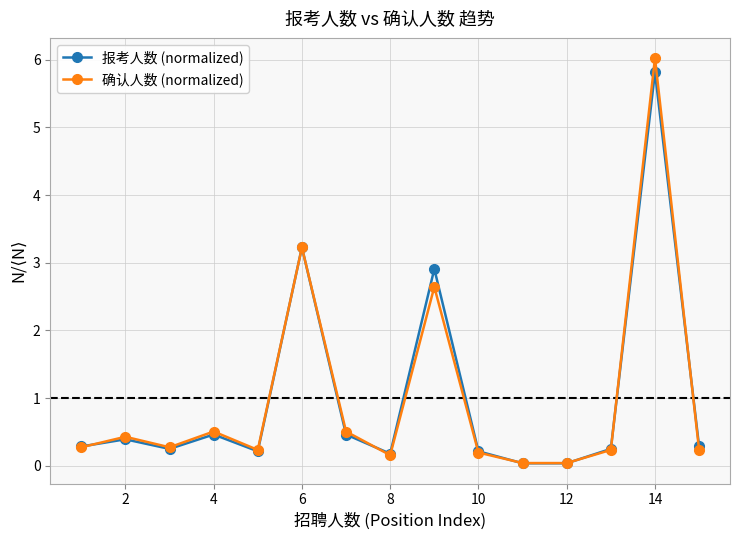

Which series has the largest range (max minus min)?

确认人数 (normalized)